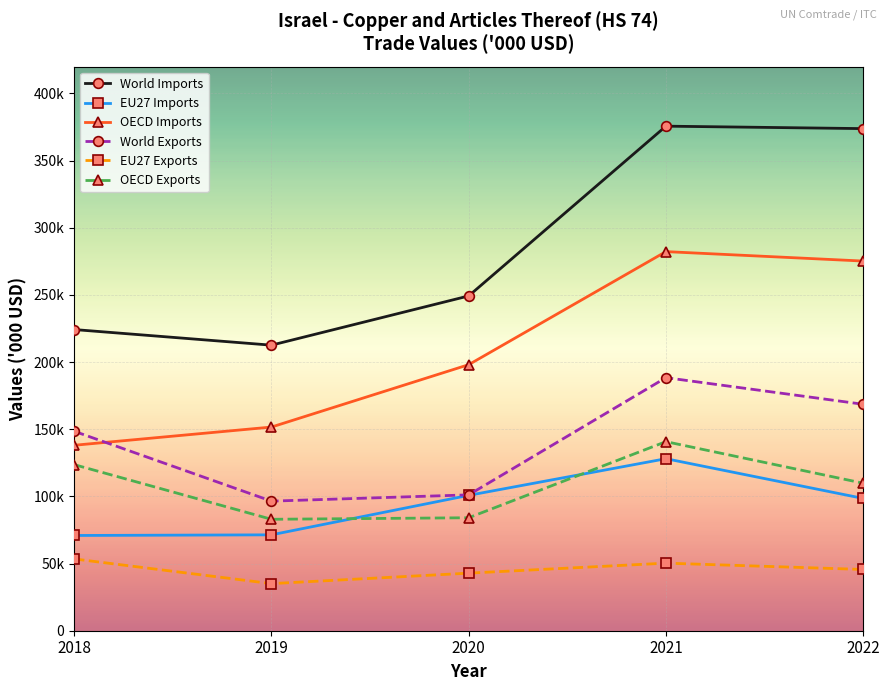

Between 2021 and 2022, which series saw the biggest shift?

OECD Exports